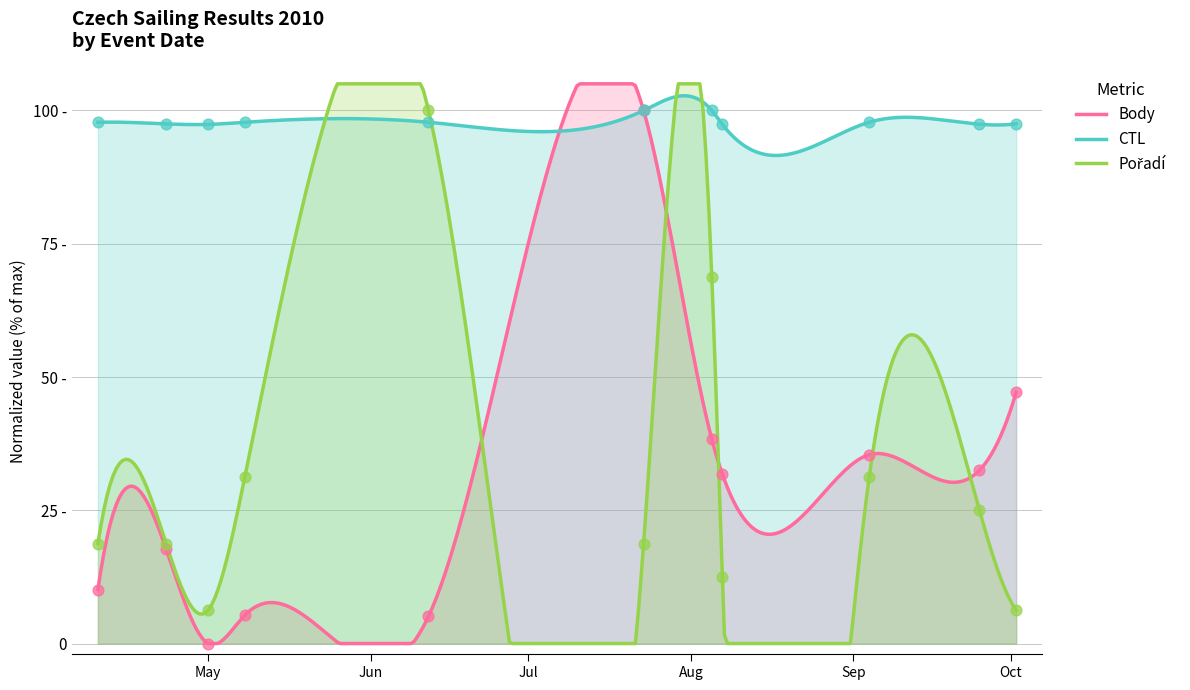

At how many categories does at least one series exceed 70?

11